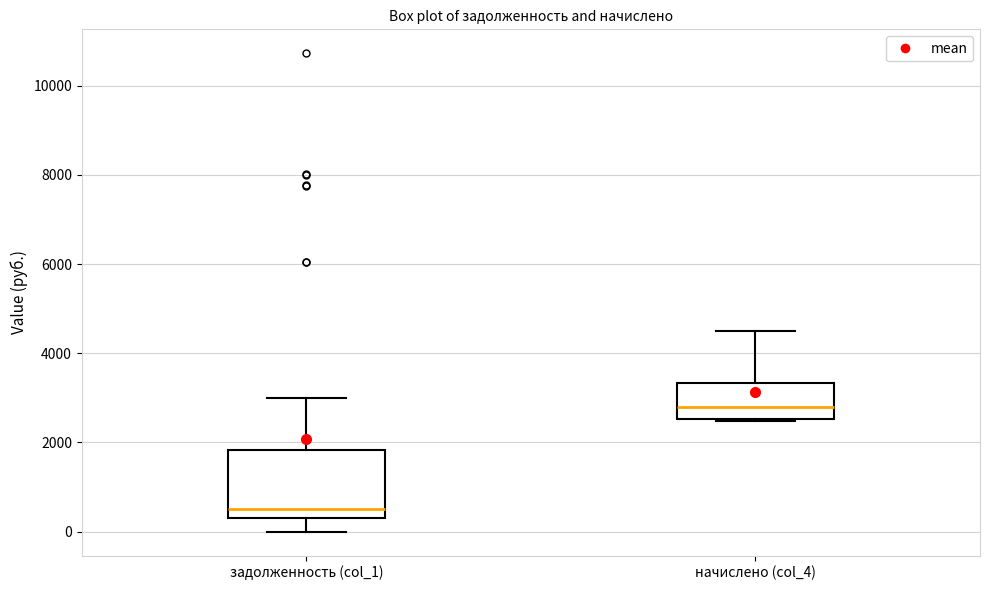

Which box's median line is the lowest?

задолженность (col_1)